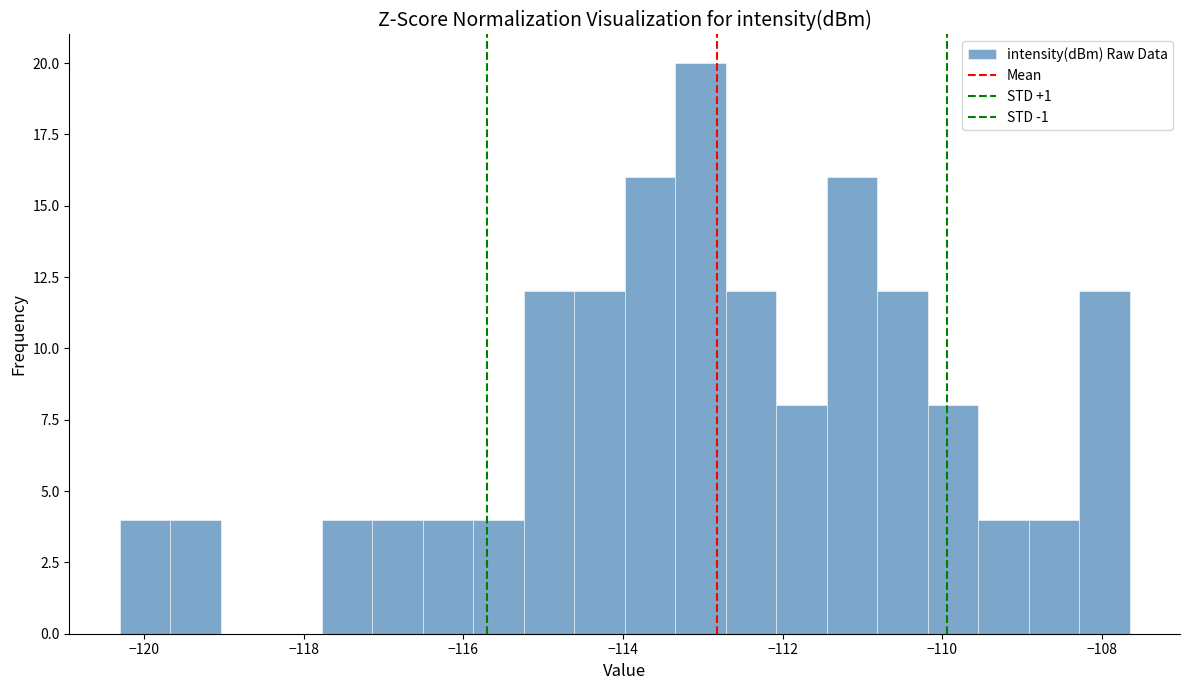

Read against the x-axis, roughly where is the centre of the tallest bar?

-113.0